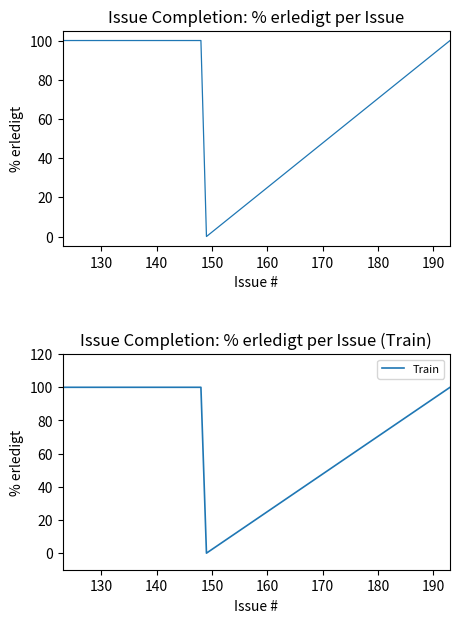

Is it true that Train equals 151 at 120?

False